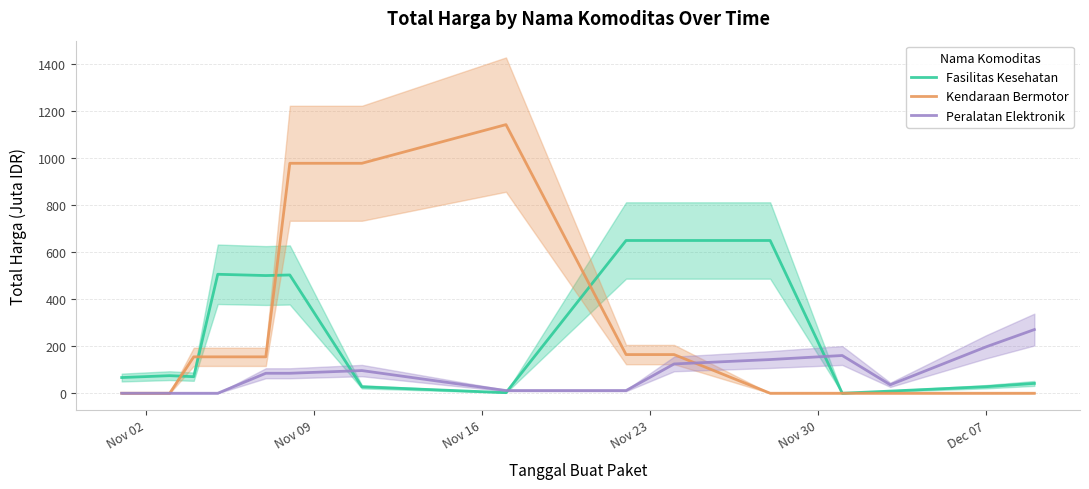

What is the highest value of the Peralatan Elektronik series?

270.5